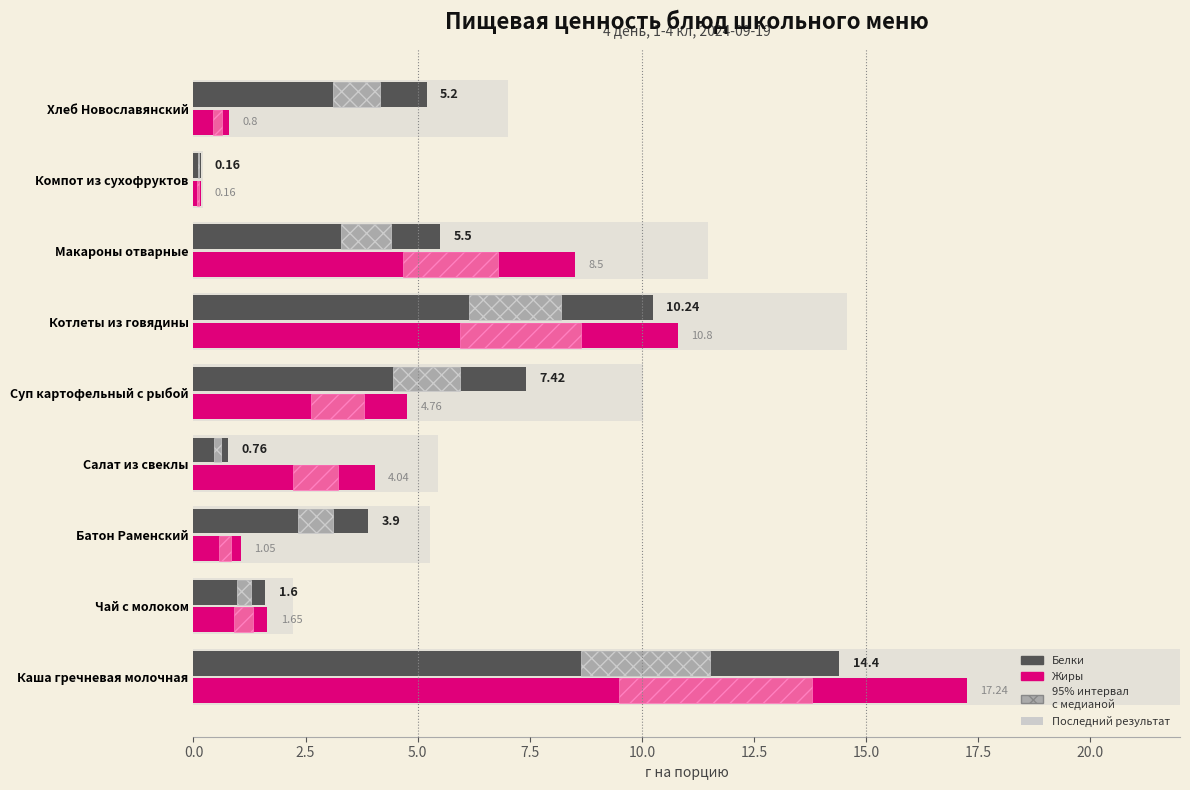

Are the bars horizontal?

Yes